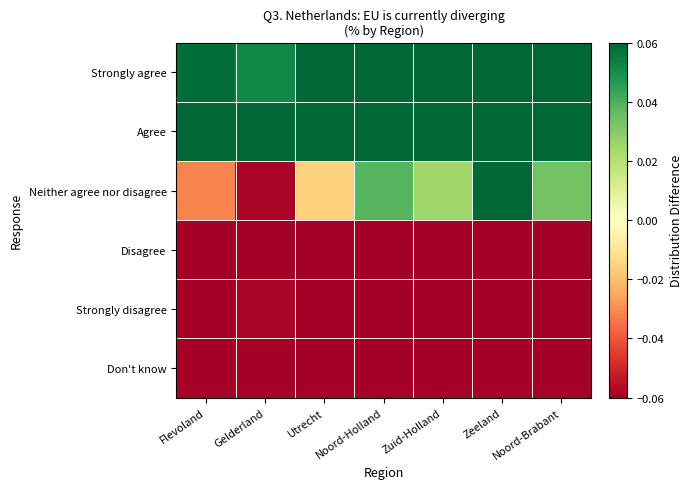

Which series has the largest range (max minus min)?

Neither agree nor disagree